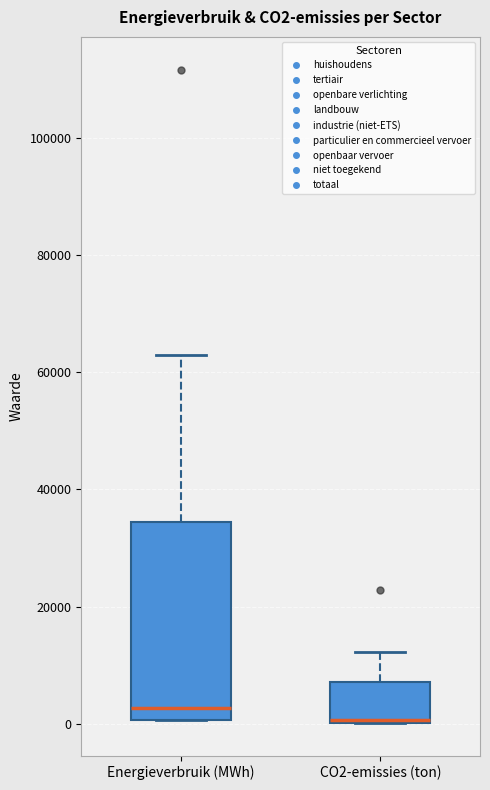

Reading left to right, read every box against the y-axis: the position of its median line, the range the box covers, and the ends of its whiskers. The values are not printed on the chart, so give them approximately, as read against the axis.

Energieverbruik (MWh): median 2000, box 0 to 34000, whiskers 0 to 62000
CO2-emissies (ton): median 0 (drawn on the box's lower edge), box 0 to 8000, whiskers 0 to 12000